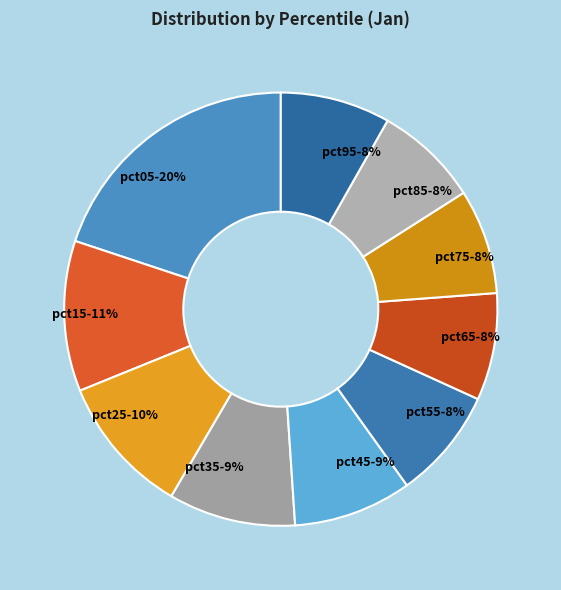

To the nearest percent, what percentage of the pie is pct85?

8%